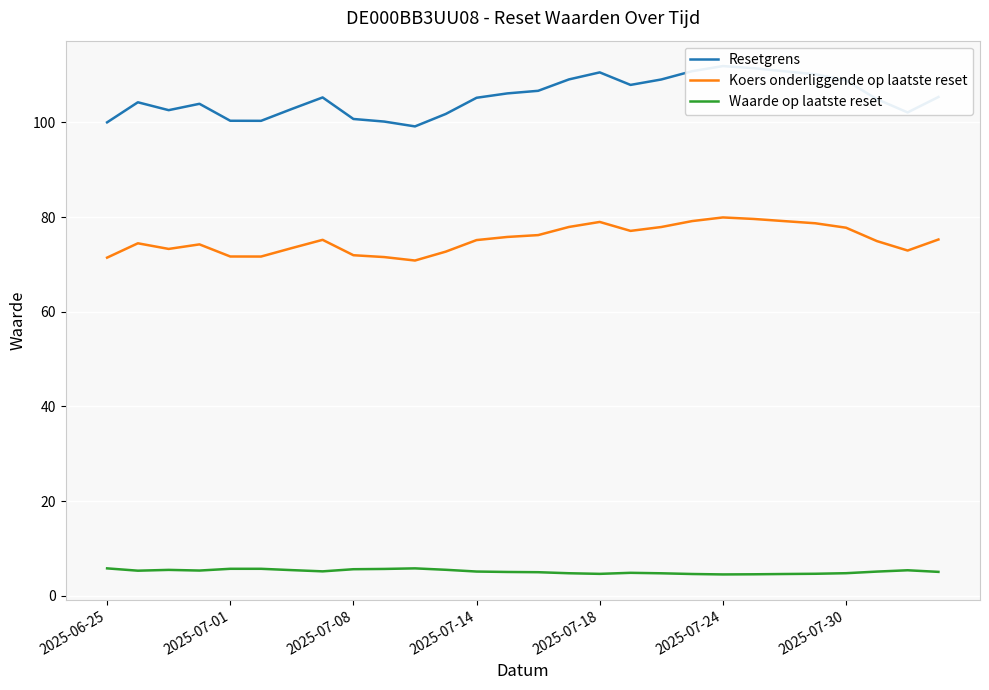

What is the maximum value for Waarde op laatste reset?

5.8